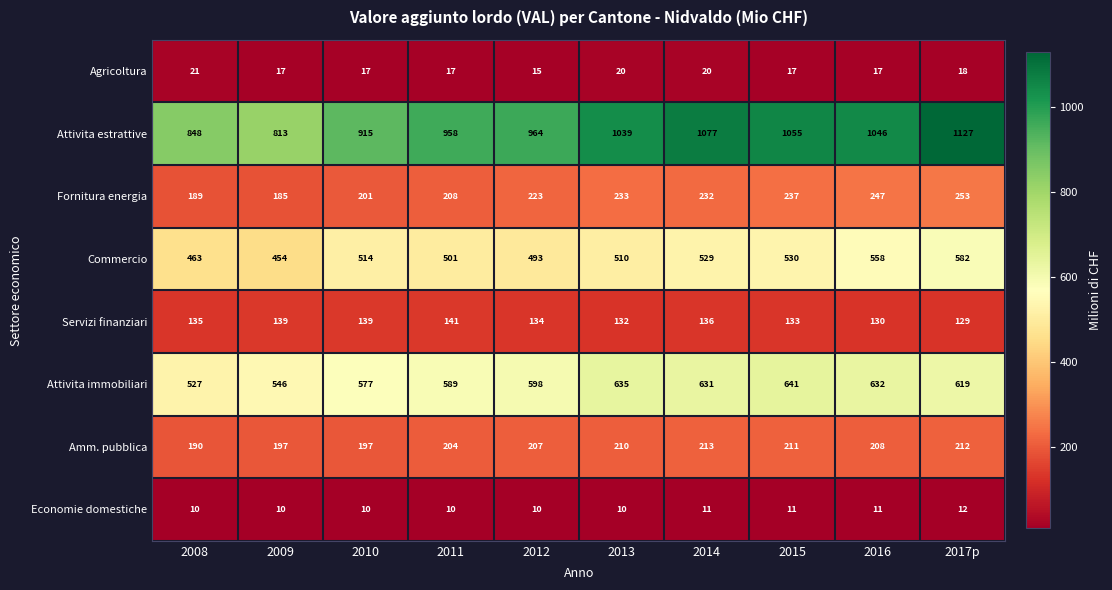

What is the lowest value of the Amm. pubblica series?

190